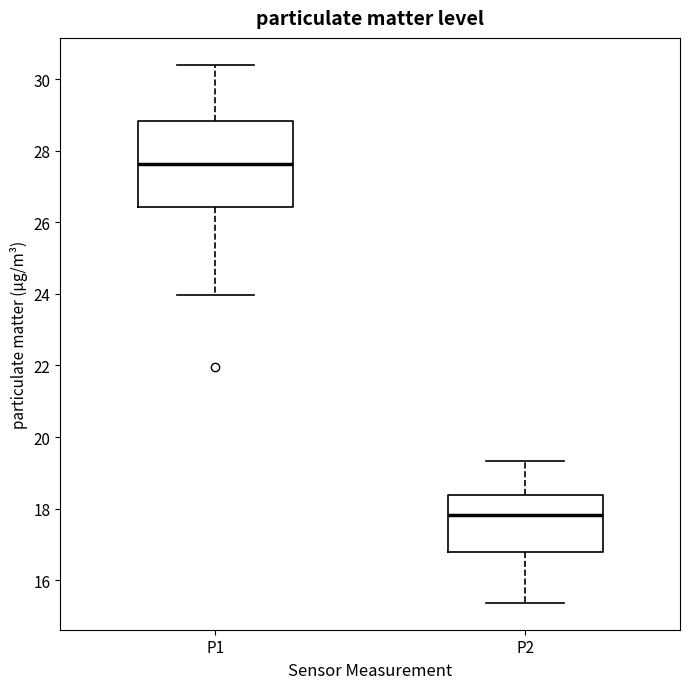

Which box is the tallest, from its lower edge to its upper edge?

P1